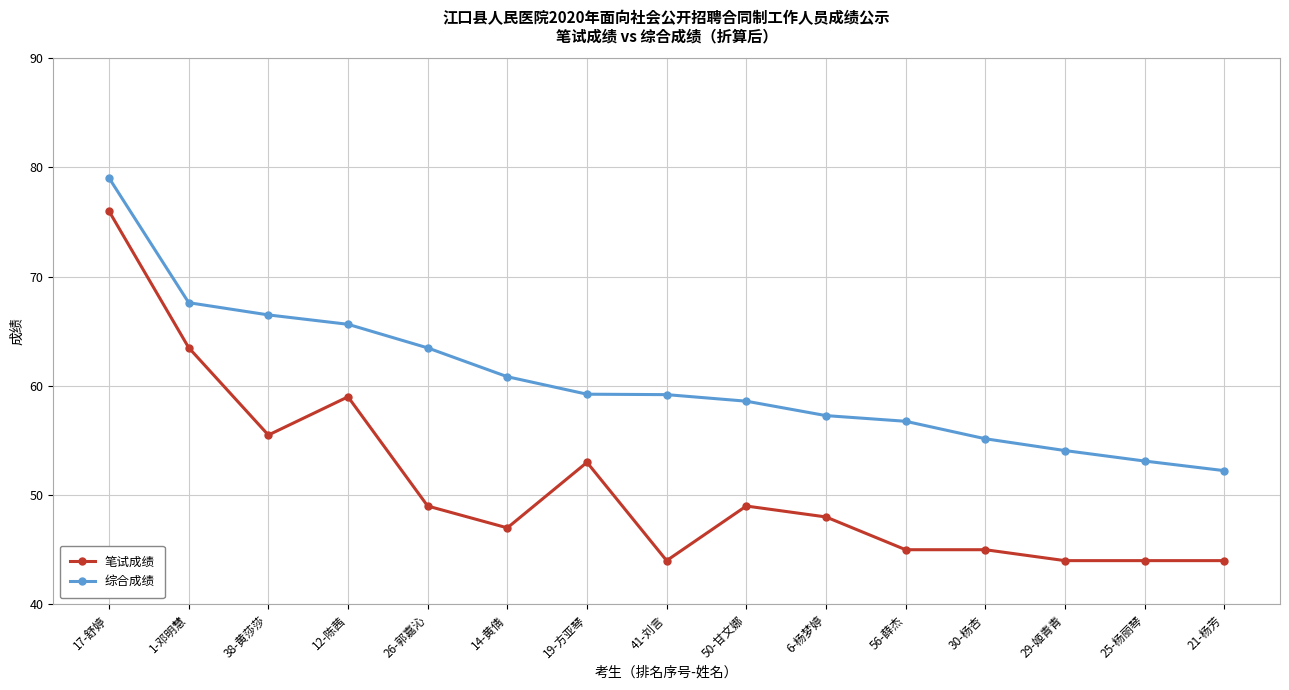

What are all the series names shown in the legend?

笔试成绩, 综合成绩